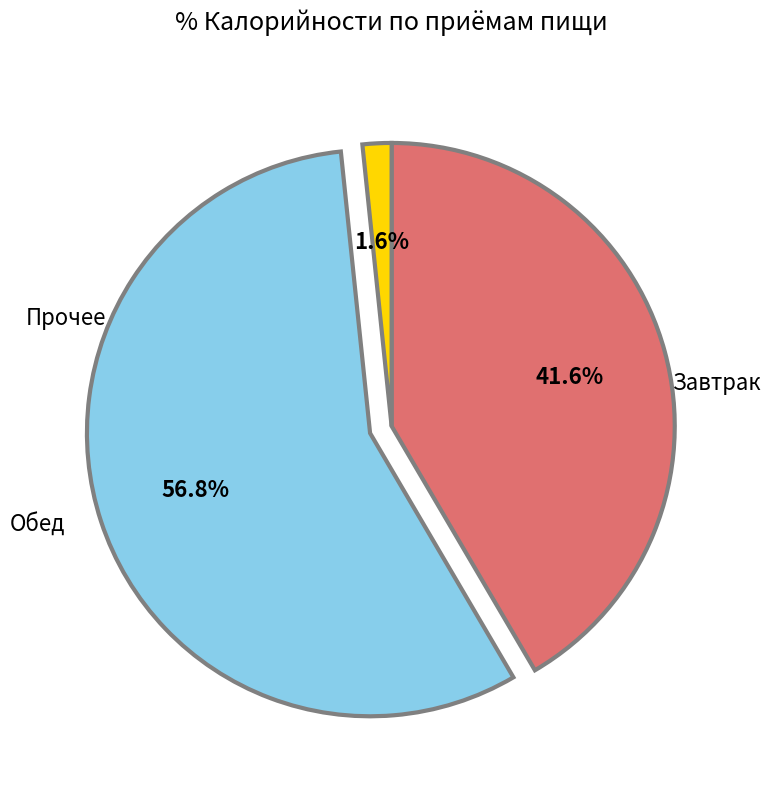

Is there a majority slice in this chart?

Yes